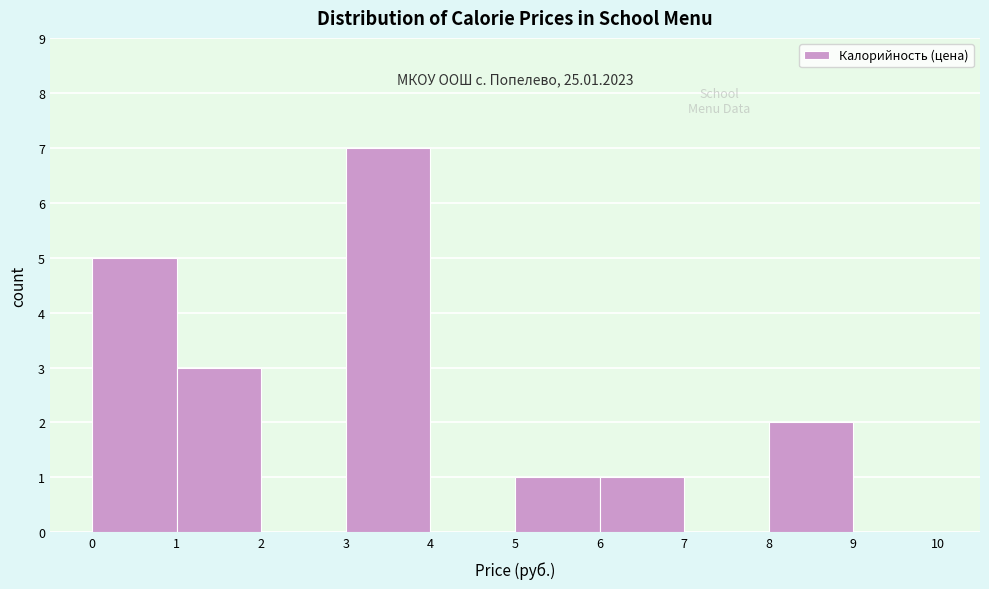

Over which range of the x-axis is the bar tallest?

3 to 4